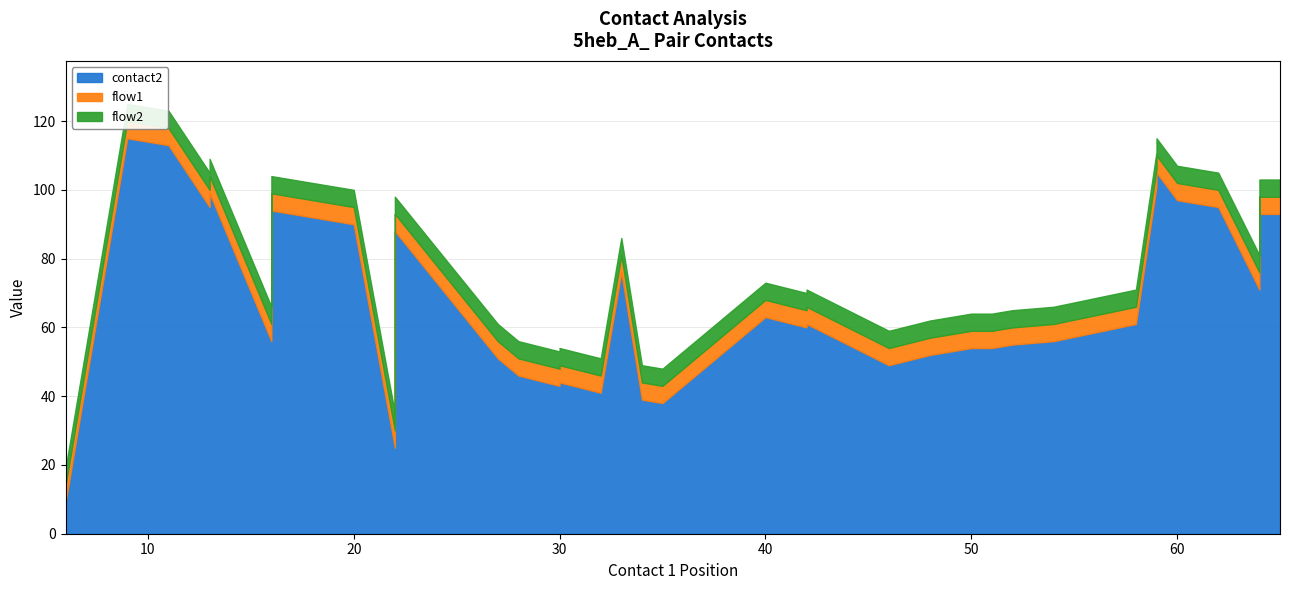

True or false: flow1 and contact2 cross at least once.

False